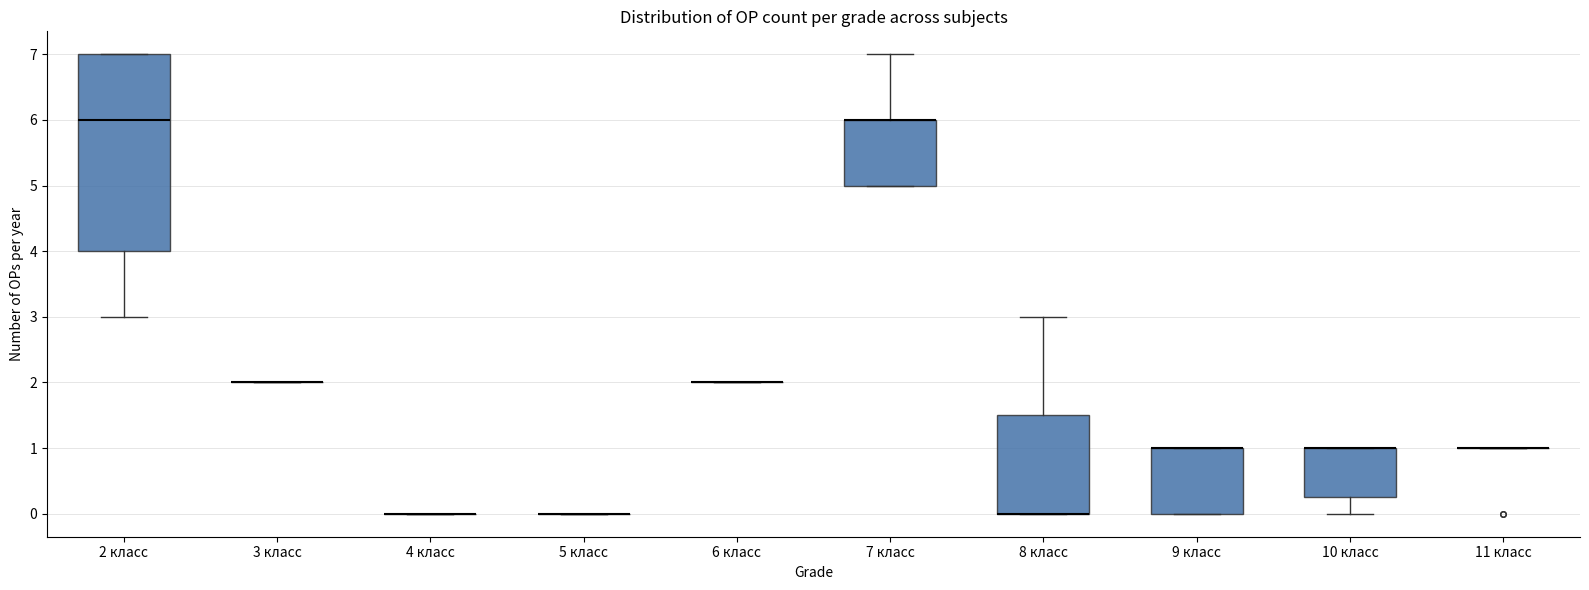

Reading left to right, transcribe this box plot: for each box, give where its median line is, the range the box spans, and where its two whiskers end, as read against the y-axis. The values are not printed on the chart, so give them approximately, as read against the axis.

2 класс: median 6.0, box 4.0 to 7.0, whiskers 3.0 to 7.0
3 класс: box collapsed to a line at 2.0, whiskers 2.0 to 2.0
4 класс: box collapsed to a line at 0.0, whiskers 0.0 to 0.0
5 класс: box collapsed to a line at 0.0, whiskers 0.0 to 0.0
6 класс: box collapsed to a line at 2.0, whiskers 2.0 to 2.0
7 класс: median 6.0 (drawn on the box's upper edge), box 5.0 to 6.0, whiskers 5.0 to 7.0
8 класс: median 0.0 (drawn on the box's lower edge), box 0.0 to 1.5, whiskers 0.0 to 3.0
9 класс: median 1.0 (drawn on the box's upper edge), box 0.0 to 1.0, whiskers 0.0 to 1.0
10 класс: median 1.0 (drawn on the box's upper edge), box 0.3 to 1.0, whiskers 0.0 to 1.0
11 класс: box collapsed to a line at 1.0, whiskers 1.0 to 1.0